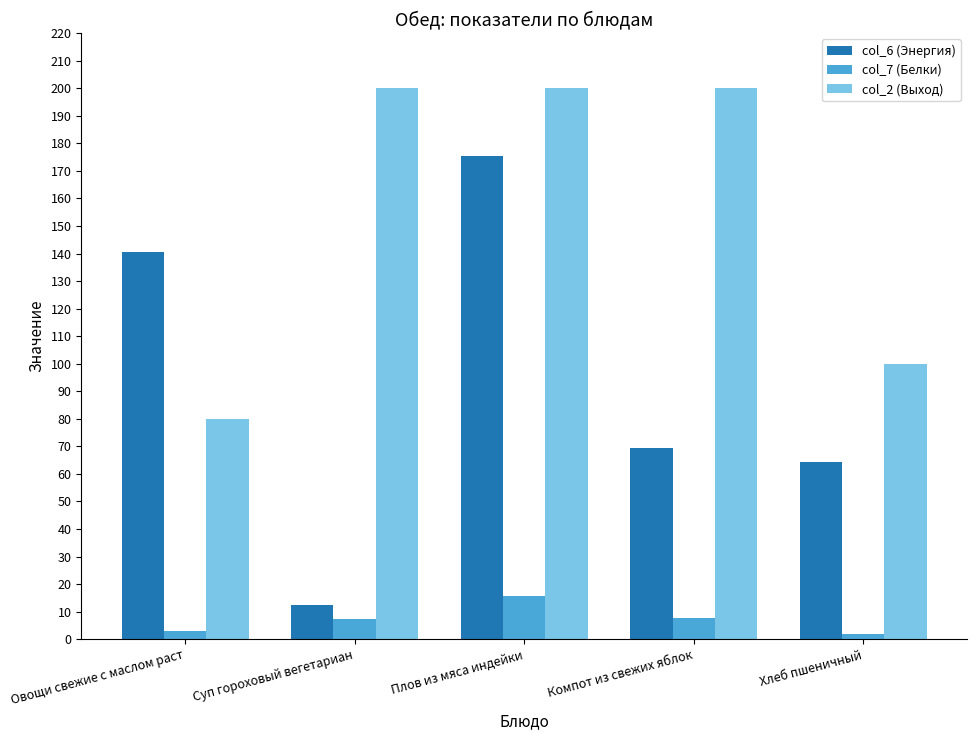

The col_2 (Выход) series shows 100.0 at Хлеб пшеничный. True or false?

True